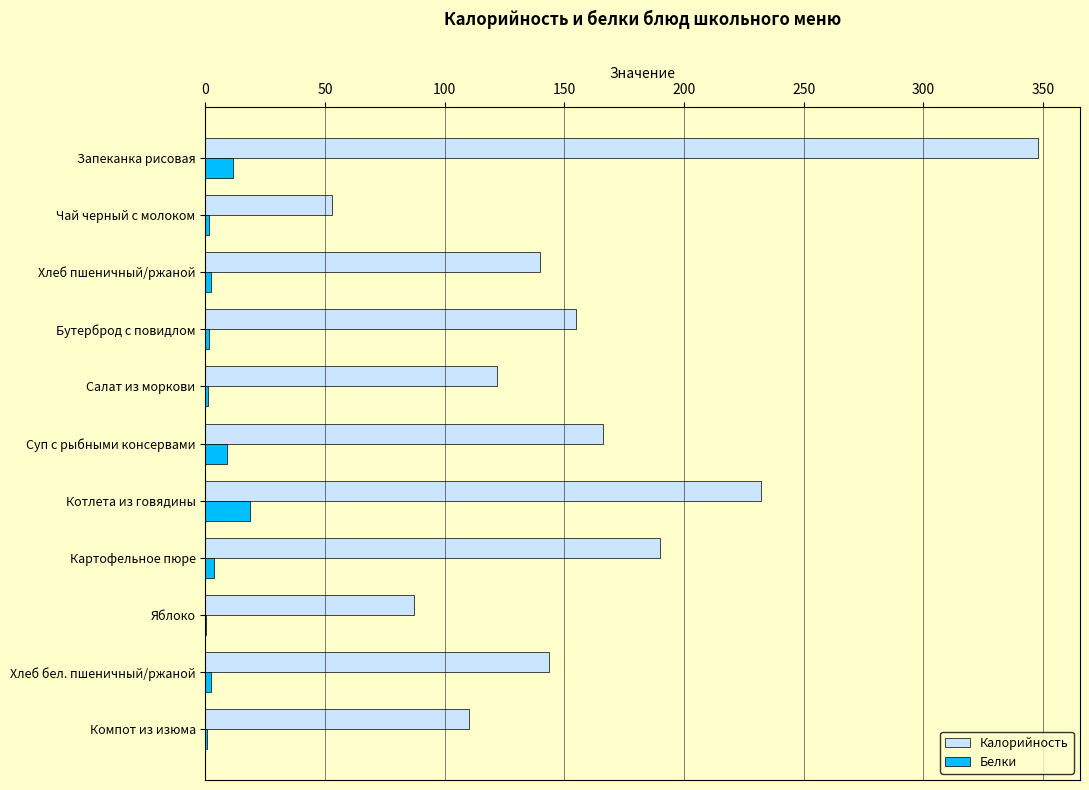

Which label corresponds to the largest value in the chart?

Запеканка рисовая